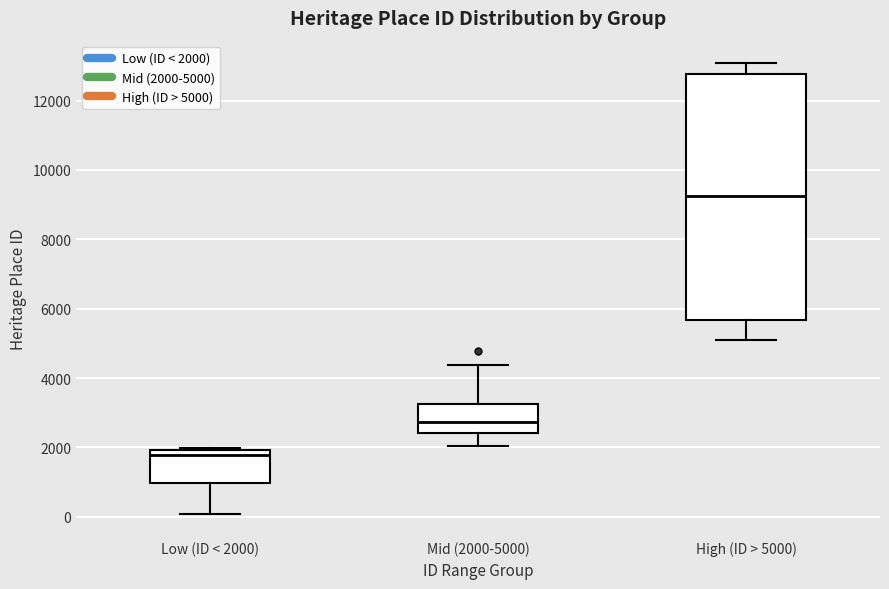

Which box has the highest median line?

High (ID > 5000)